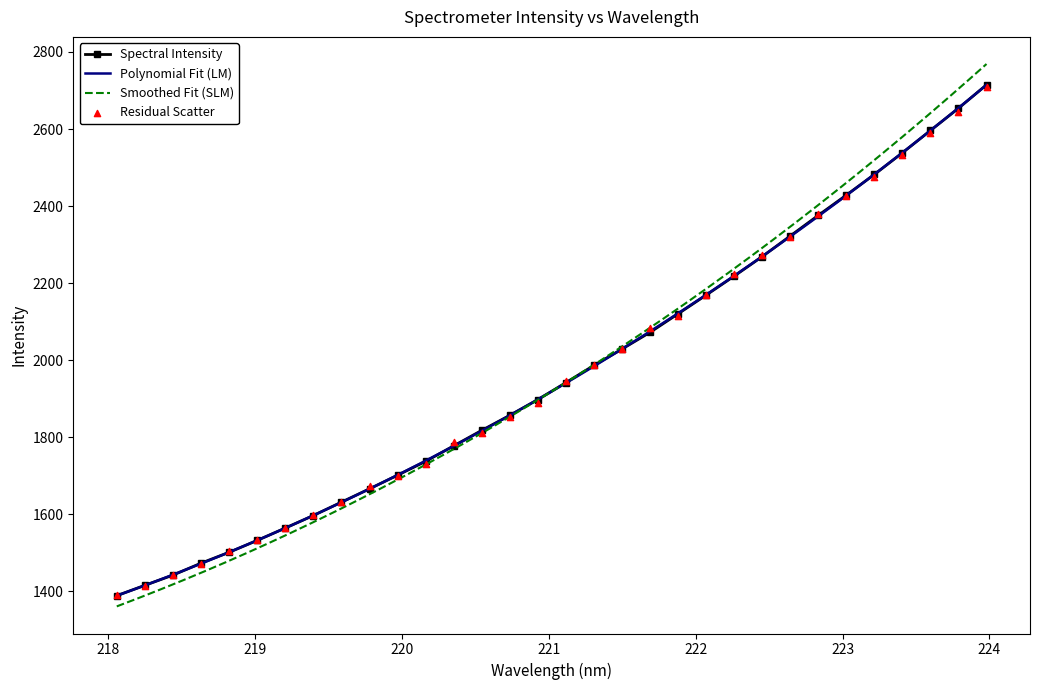

Approximately how many times larger is the value at 221.6902 compared to 219.9712?

1.2